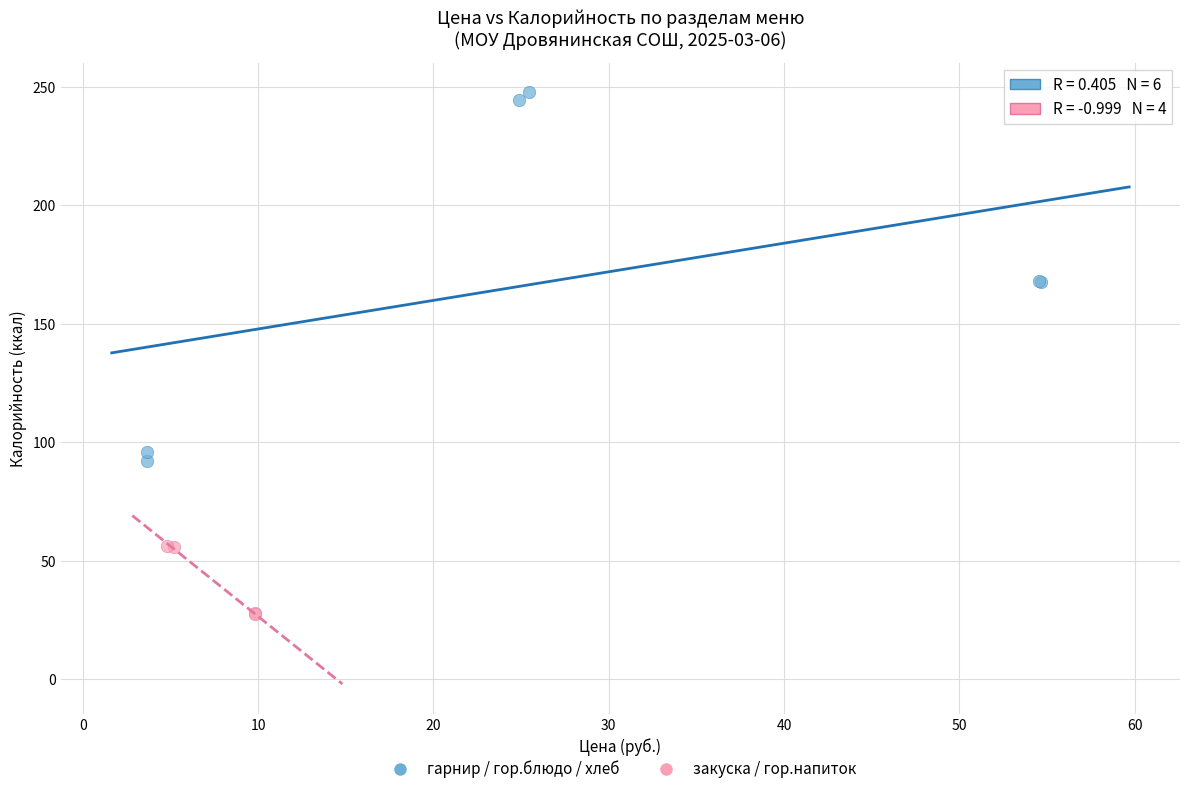

Which series reaches the maximum Y coordinate?

гарнир / гор.блюдо / хлеб